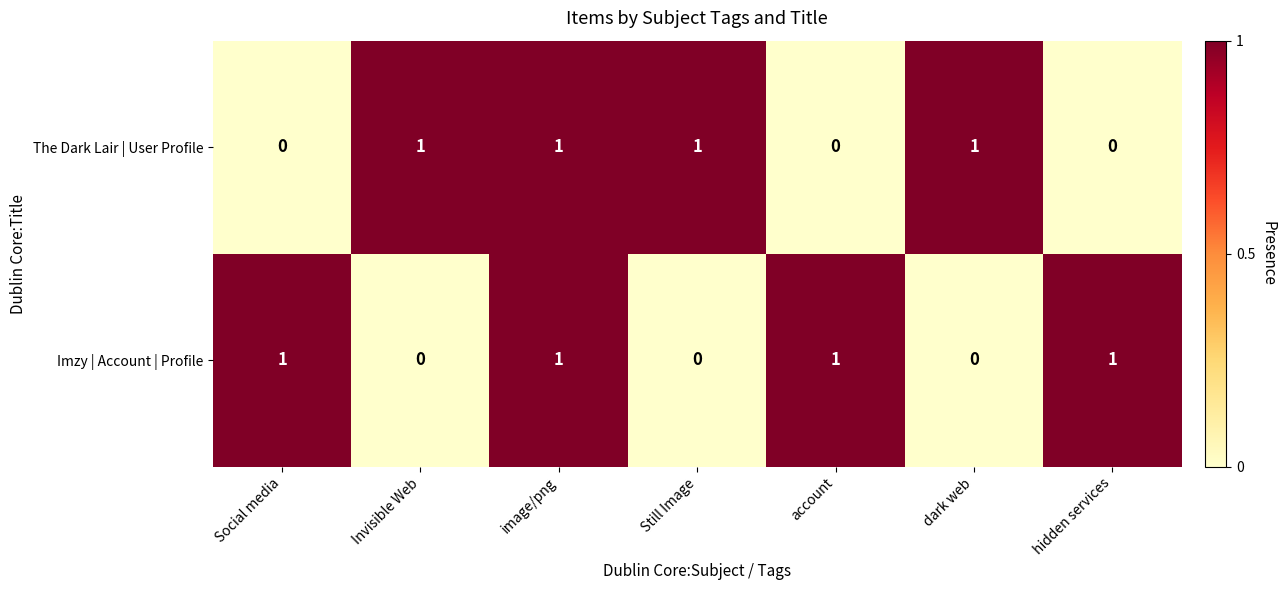

True or false: The Dark Lair | User Profile has a value of 2 at dark web.

False